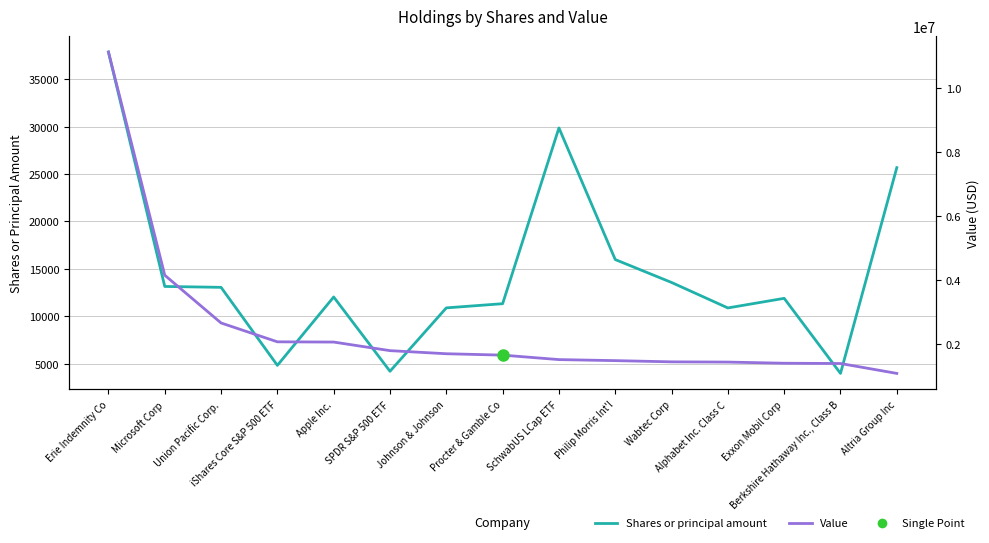

At how many categories does at least one series exceed 6310531?

1